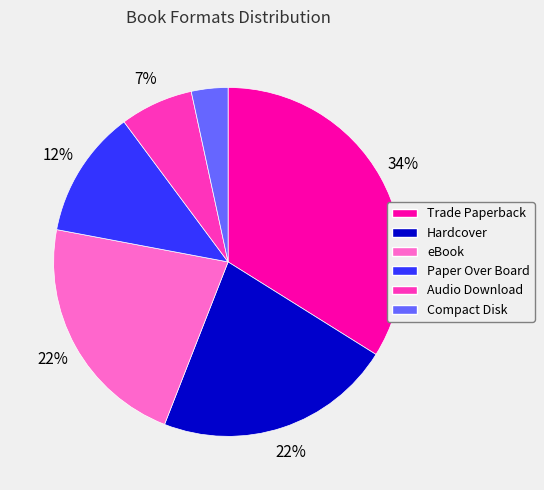

True or false: Trade Paperback accounts for 44% of the total.

False